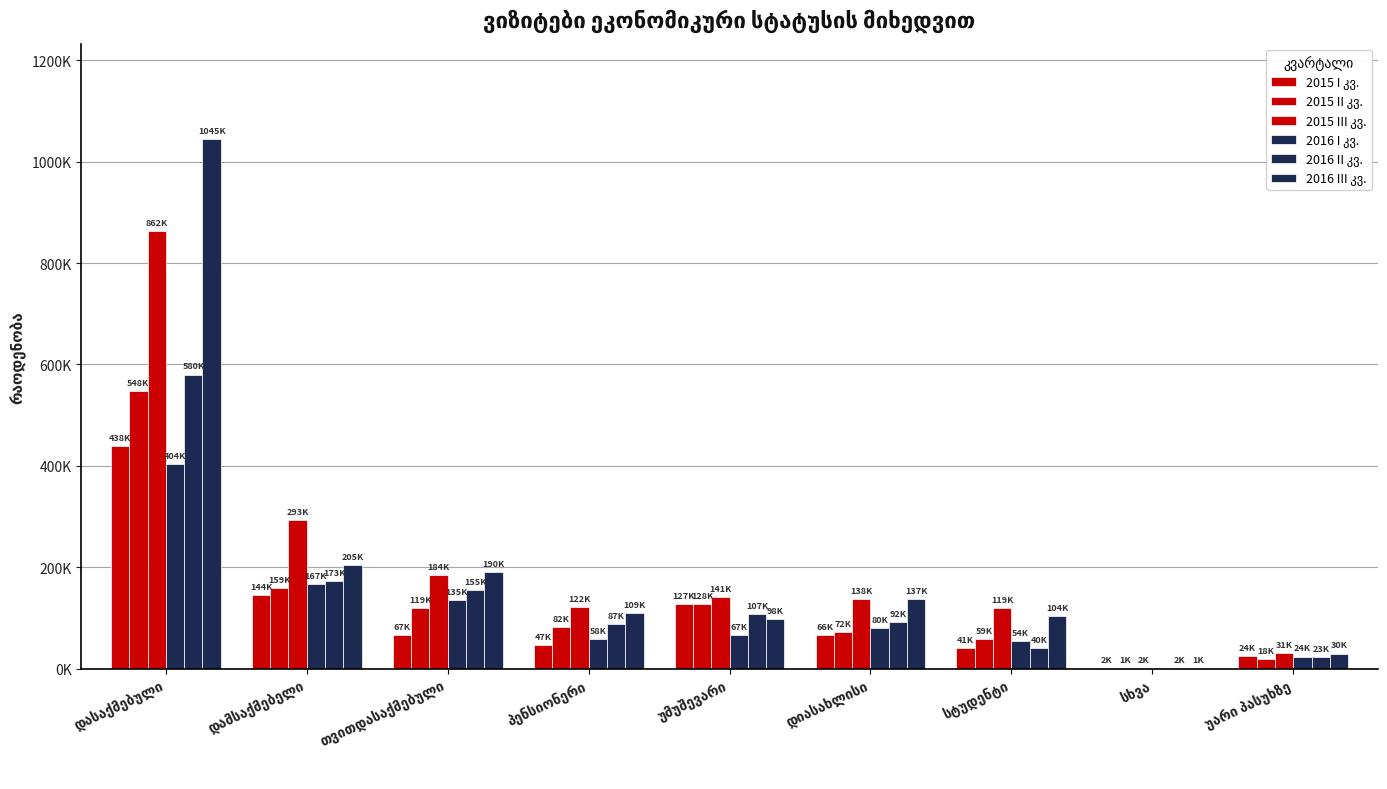

At how many categories does at least one series exceed 35970?

7